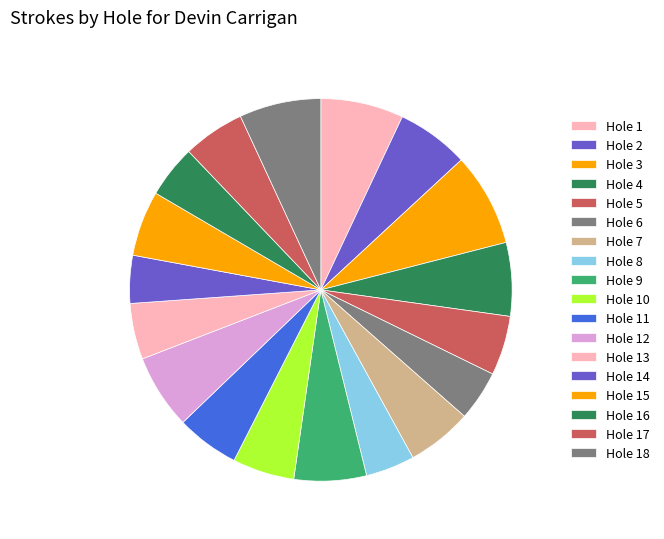

Rank the categories by value from highest to lowest.

Hole 3, Hole 1, Hole 18, Hole 12, Hole 4, Hole 2, Hole 9, Hole 7, Hole 15, Hole 11, Hole 10, Hole 17, Hole 5, Hole 13, Hole 16, Hole 6, Hole 8, Hole 14